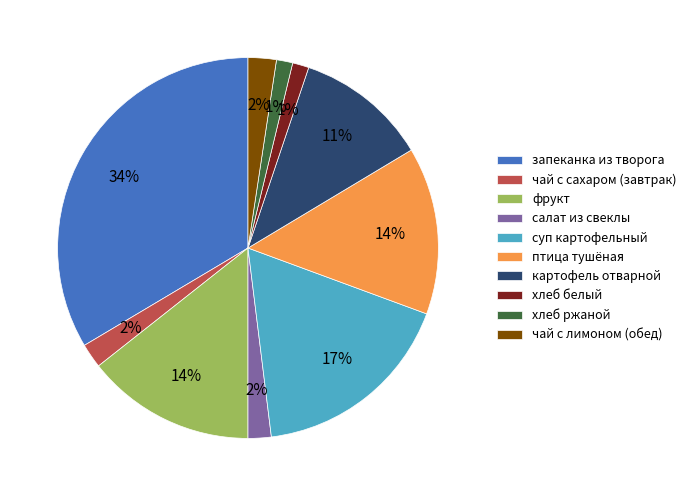

To the nearest percent, what is the combined percentage of суп картофельный and салат из свеклы?

19%